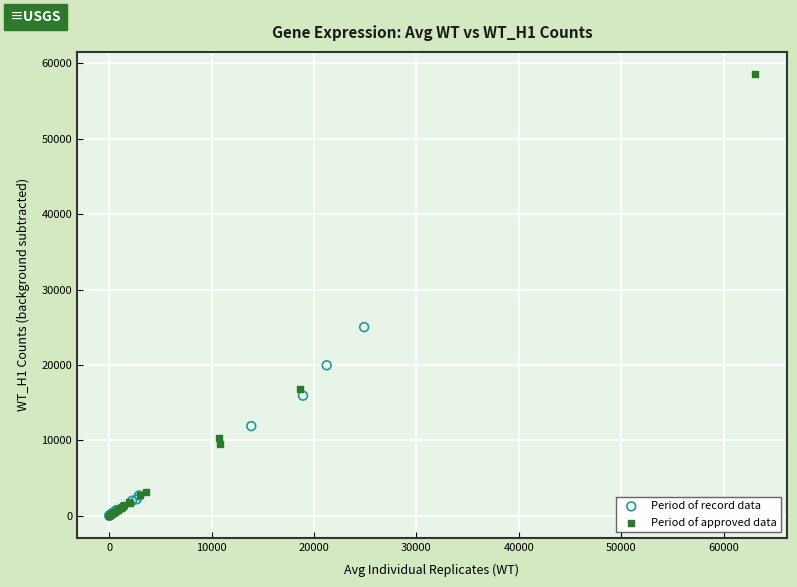

Which series contains the highest Y value?

Period of approved data